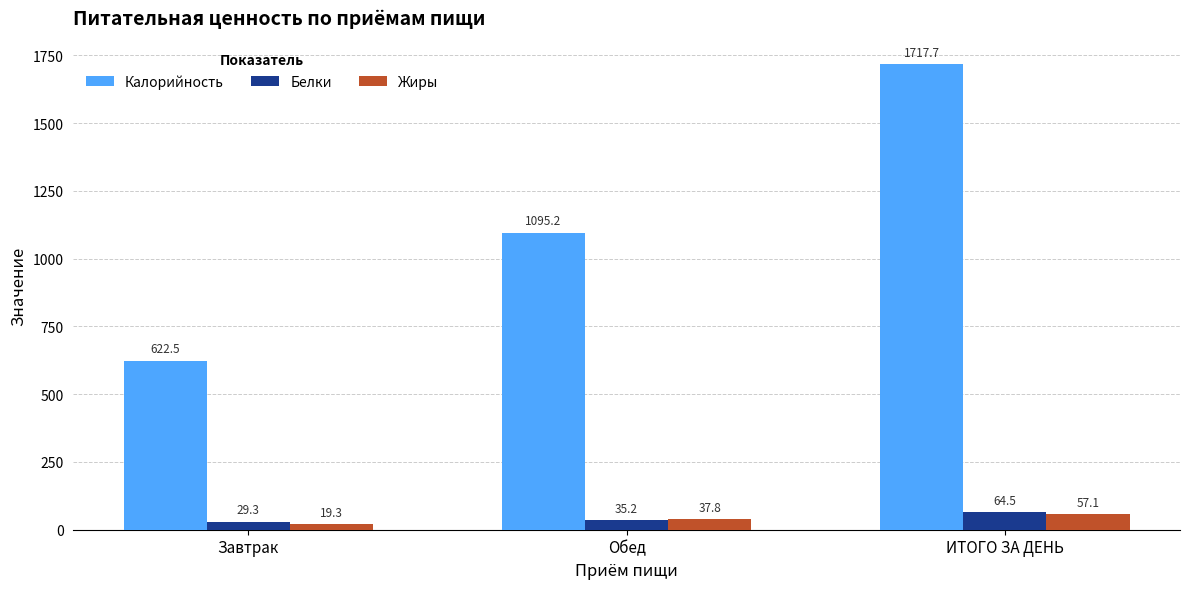

What is the label of the 3rd bar from the left?

ИТОГО ЗА ДЕНЬ